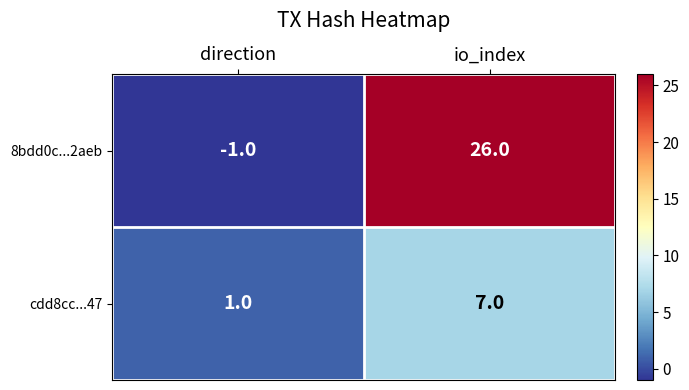

At which category does the chart reach its peak across all series?

io_index